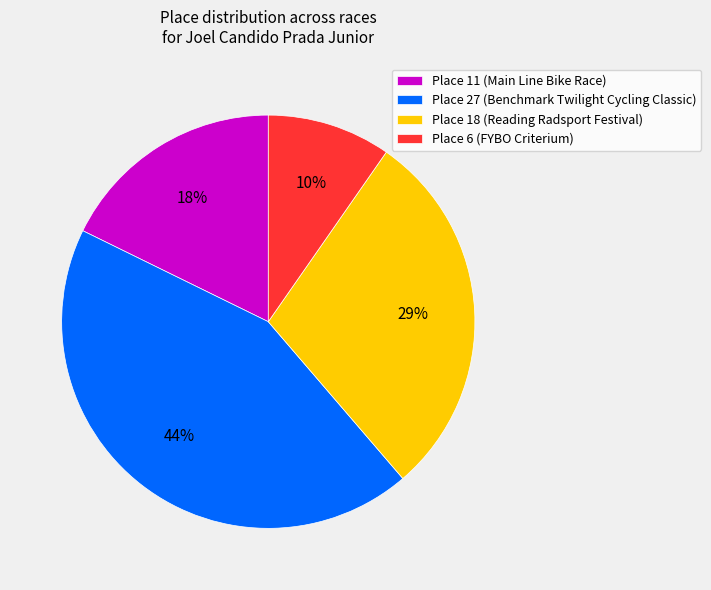

To the nearest percent, what is the difference between the largest and smallest slice percentages?

34%